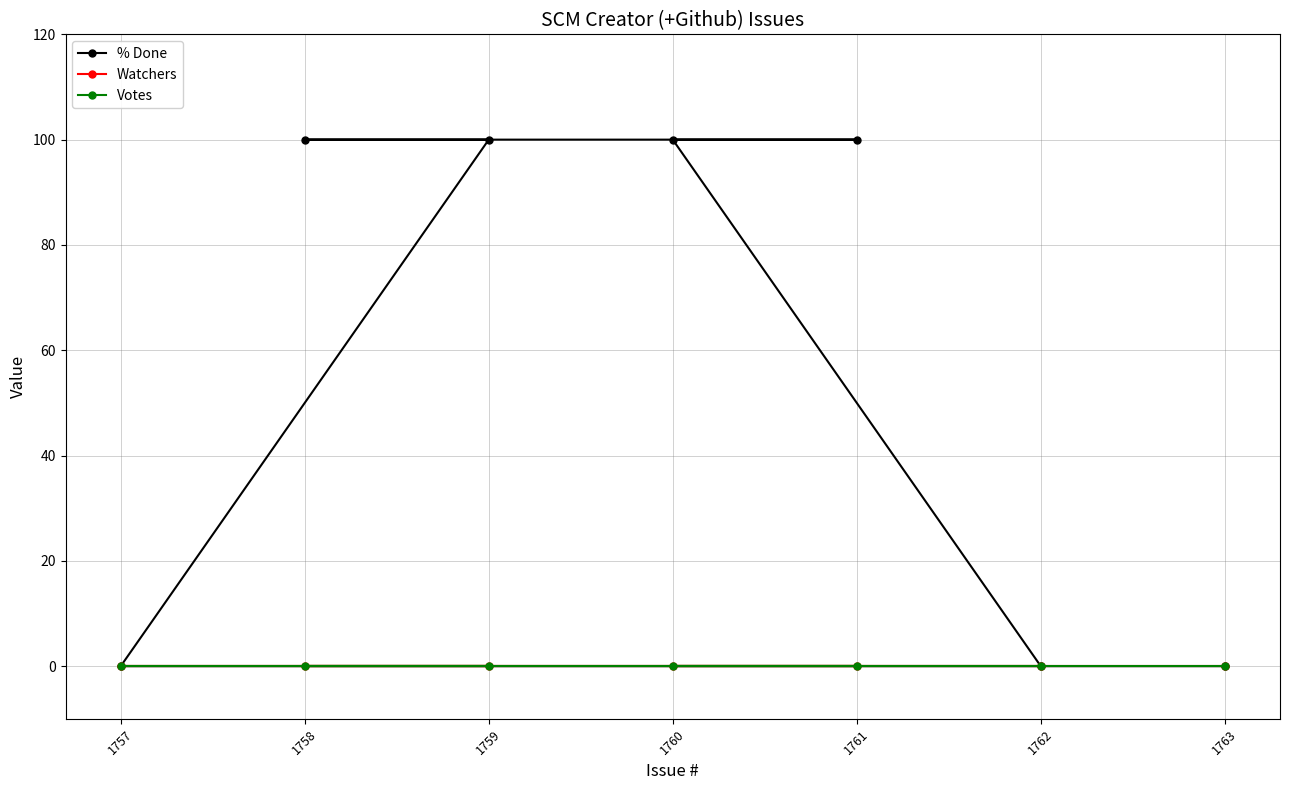

True or false: Watchers has a value of 0 at 1758.

True